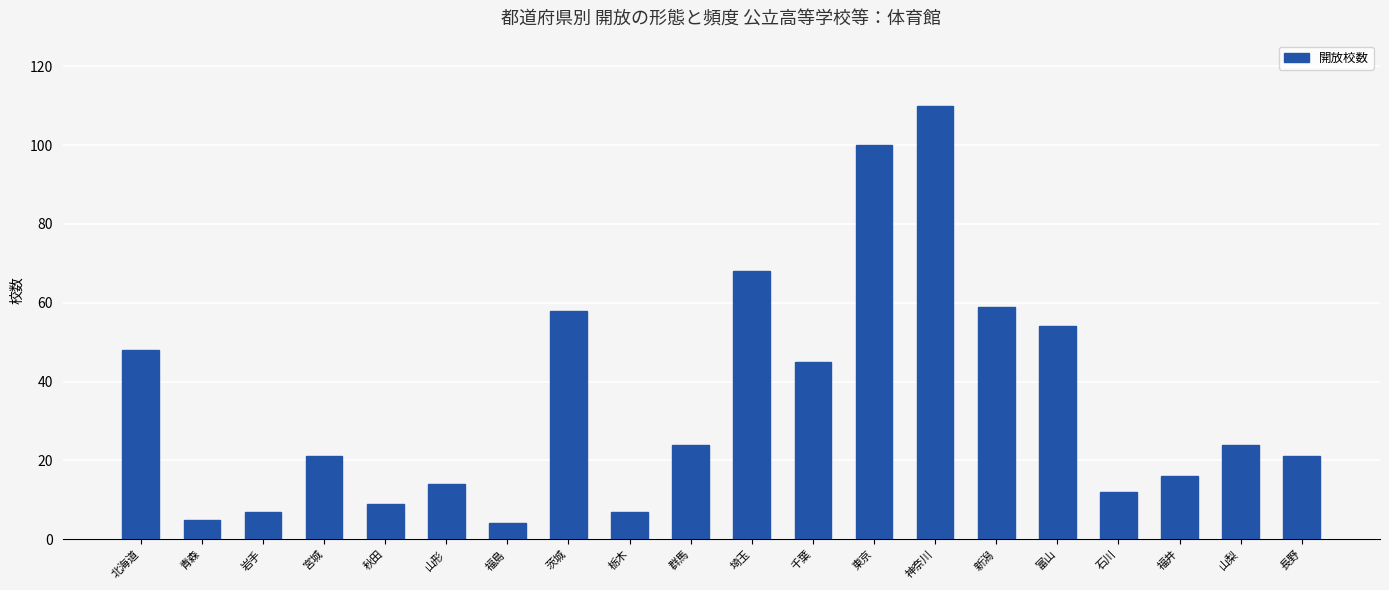

Reading left to right, transcribe all the data shown in this chart.

北海道=48	青森=5	岩手=7	宮城=21	秋田=9	山形=14	福島=4	茨城=58	栃木=7	群馬=24	埼玉=68	千葉=45	東京=100	神奈川=110	新潟=59	富山=54	石川=12	福井=16	山梨=24	長野=21